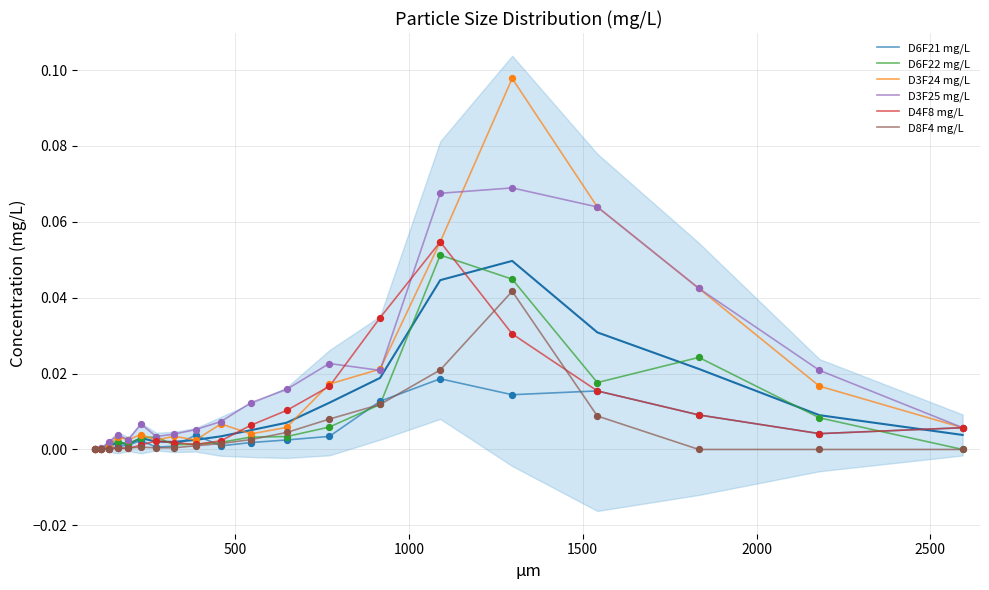

Which series has the widest spread of Y values?

D3F24 mg/L